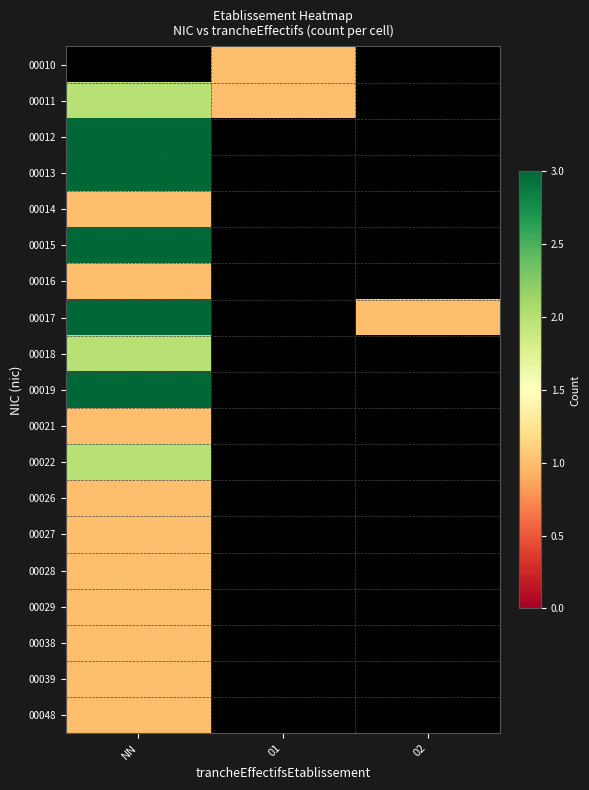

What is the smallest value displayed?

1.0